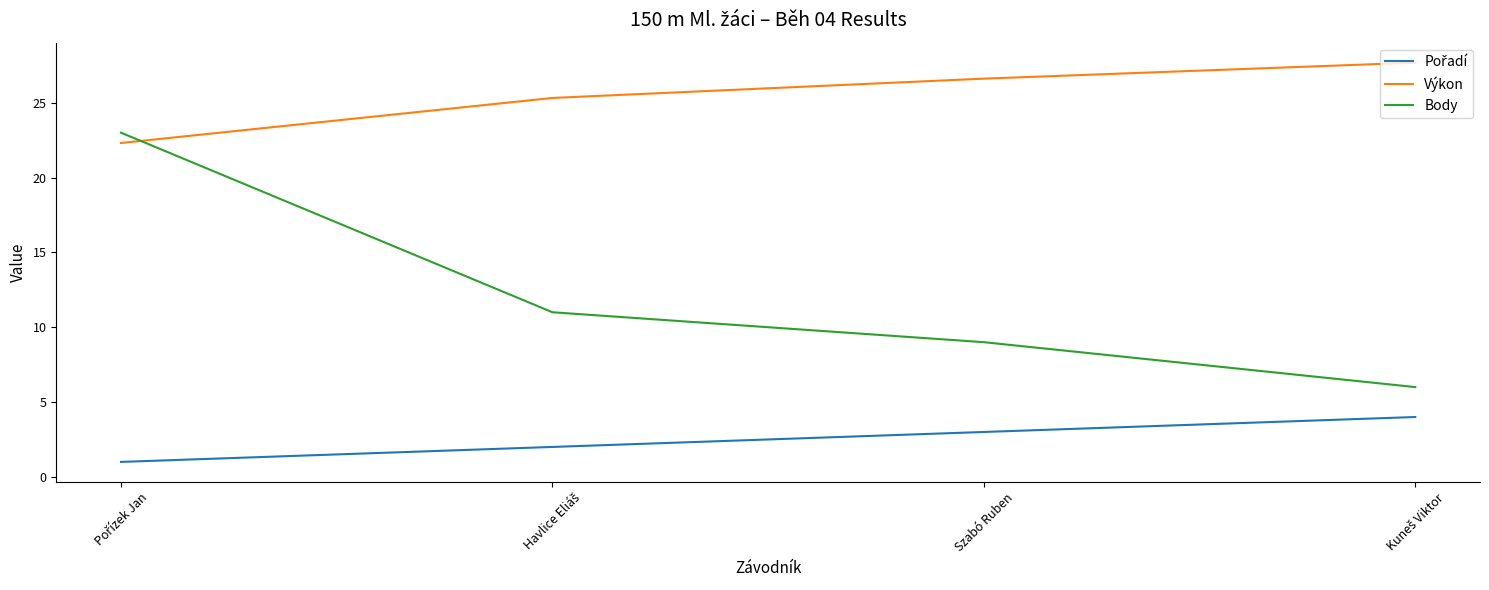

Which series ends up on top after the final intersection of Výkon and Body?

Výkon